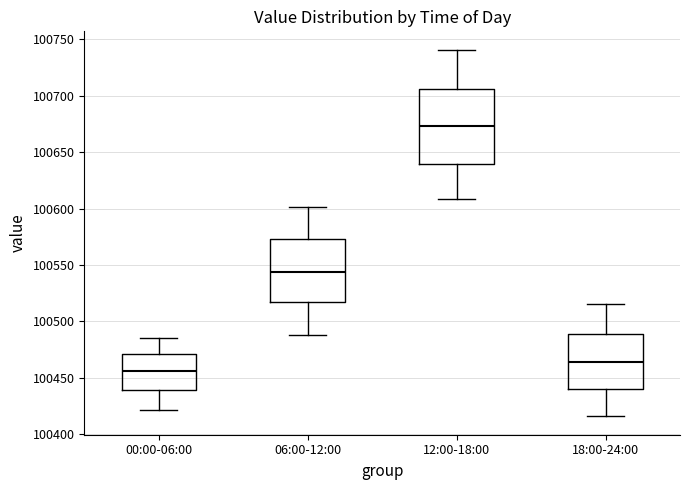

Comparing the boxes themselves (not the whiskers), which one is the tallest?

12:00-18:00